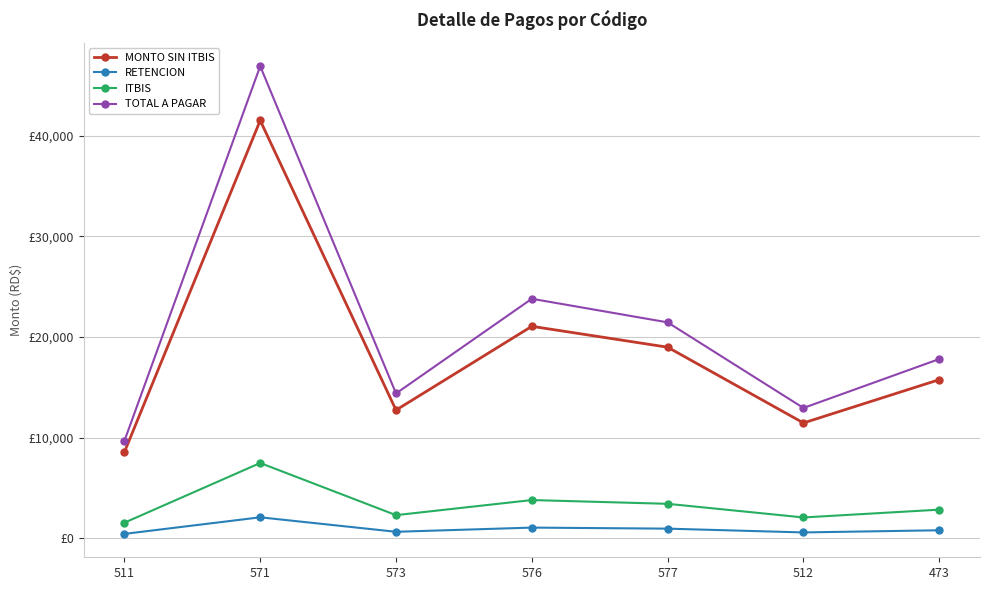

What is the total value across all series at 571?

97940.0